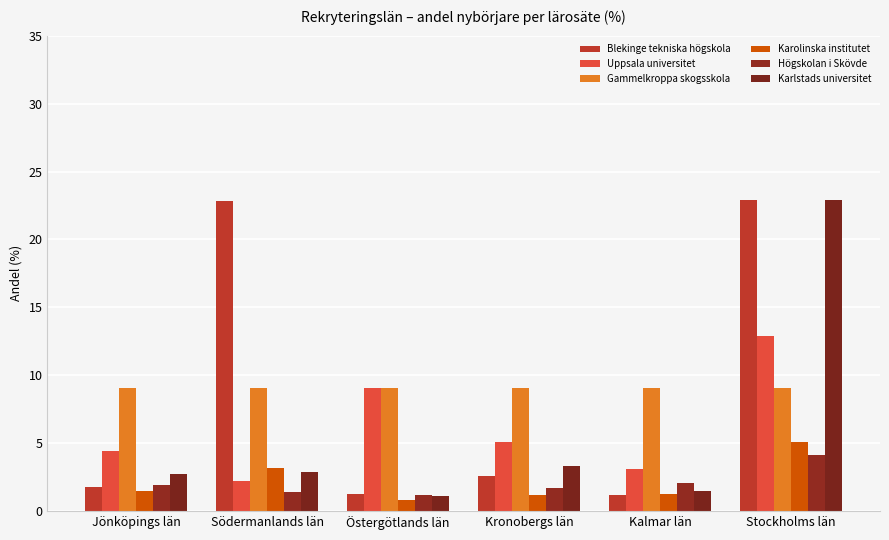

True or false: Uppsala universitet has a value of 13.9 at Östergötlands län.

False